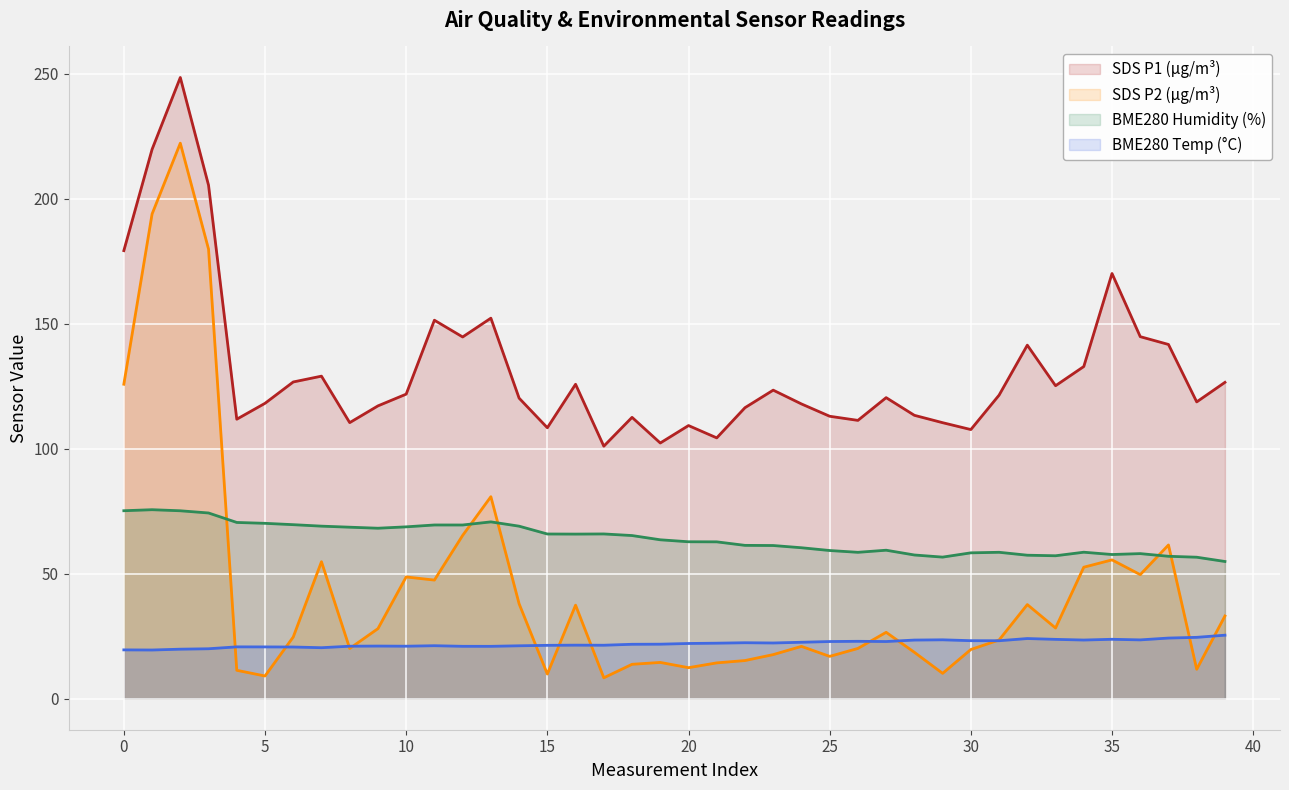

What is the maximum value shown in the chart?

248.6